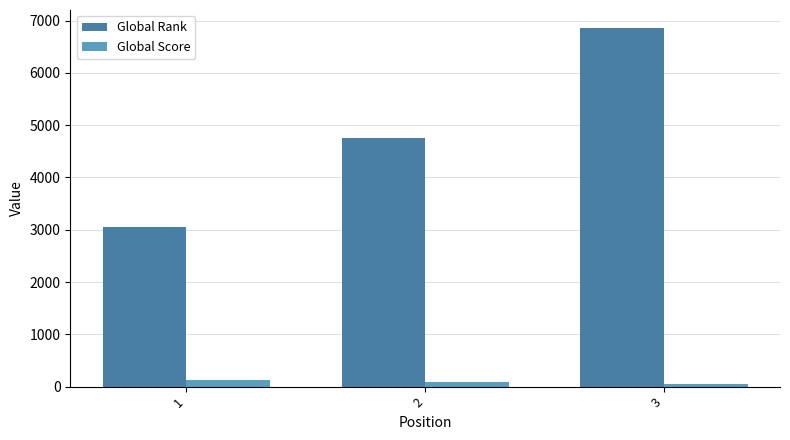

Between 1 and 3, which series saw the biggest shift?

Global Rank